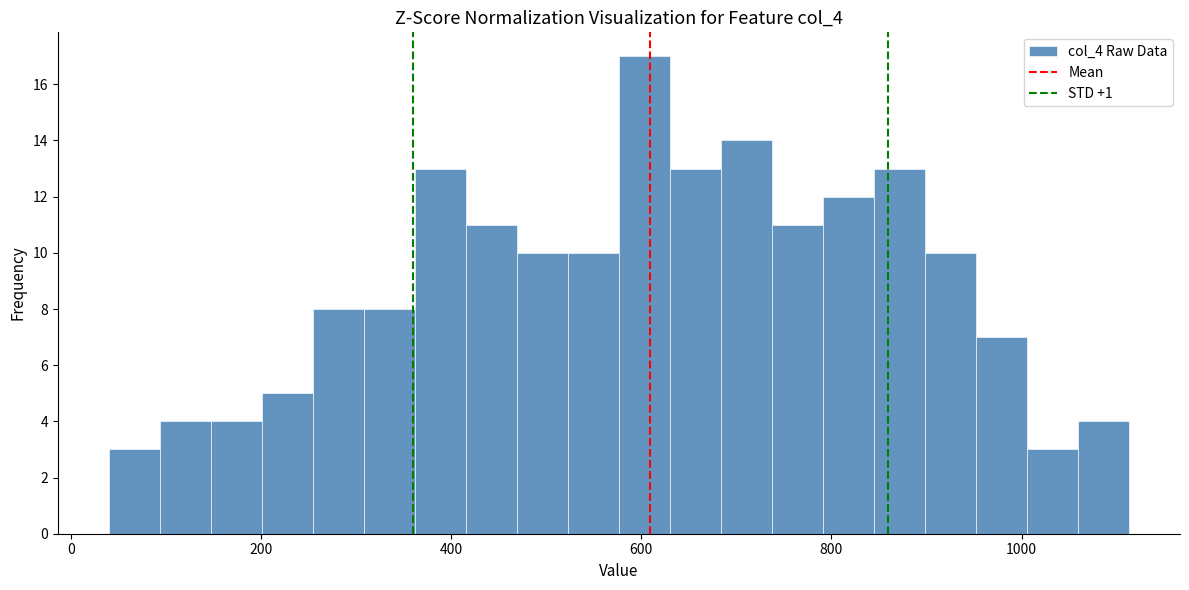

Read against the x-axis, roughly where is the centre of the tallest bar?

600